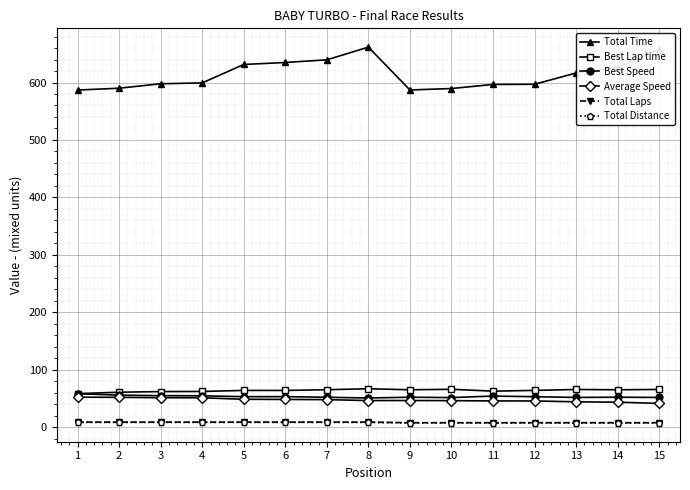

Which series has the largest total across all categories?

Total Time